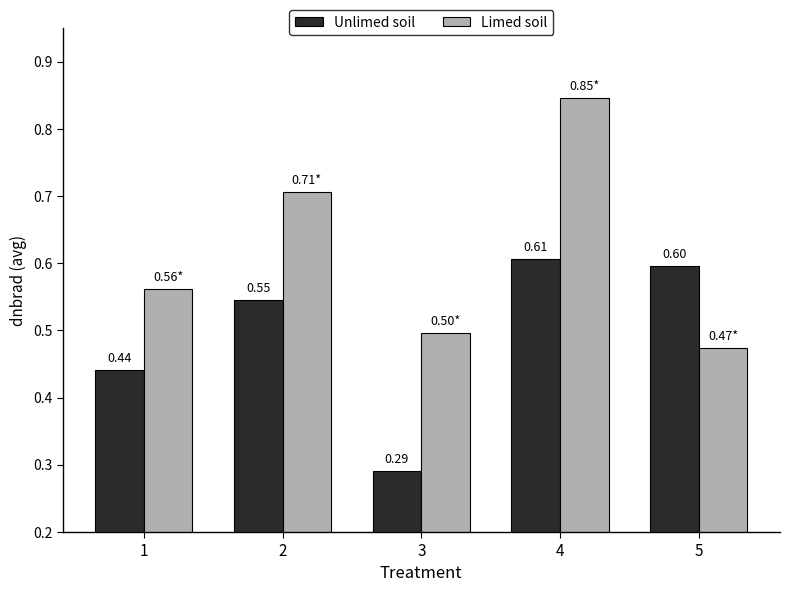

Rank the series at 3 from lowest to highest value.

Unlimed soil, Limed soil